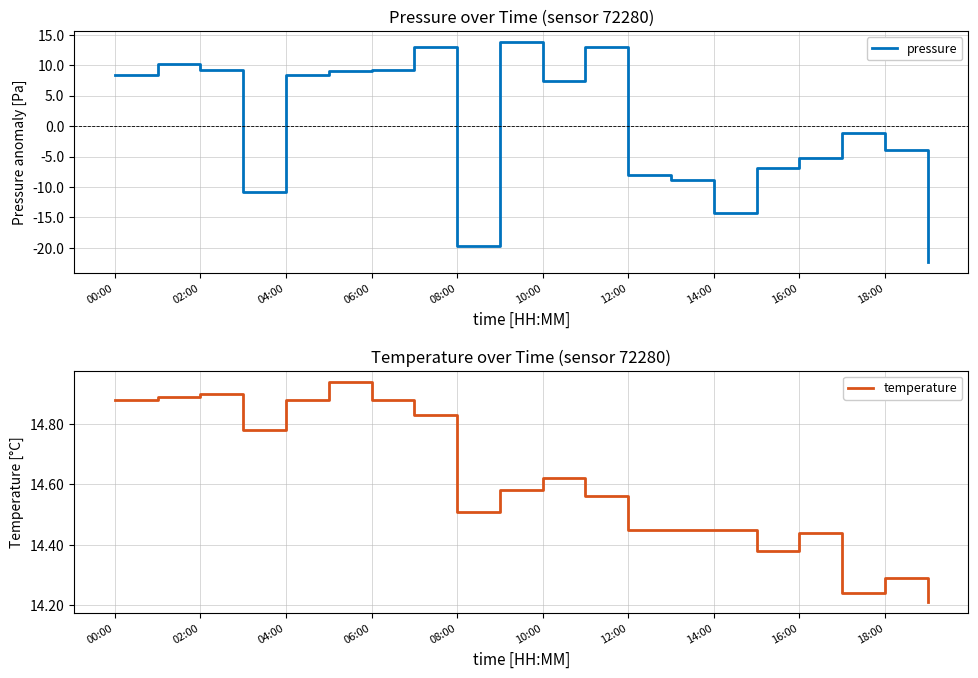

Is it true that pressure equals -9.4 at 16:00?

False